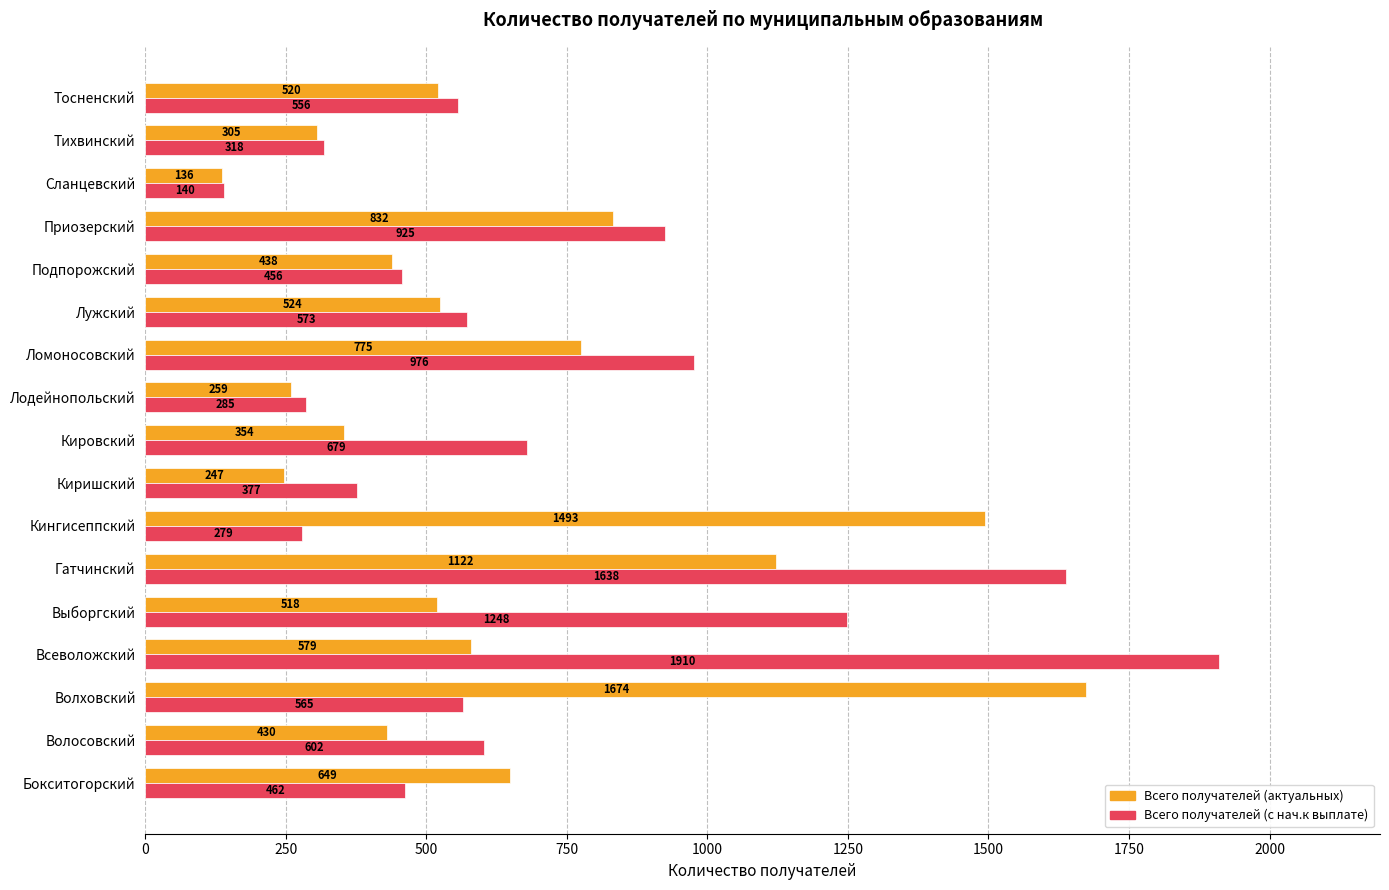

What is the sum of all Всего получателей (актуальных) values?

10855